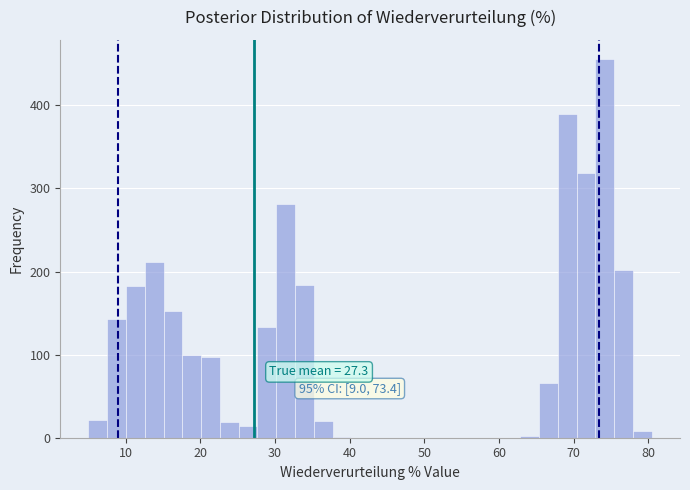

Around what value on the x-axis is the tallest bar? Give the approximate position of its centre, as read against the axis.

74